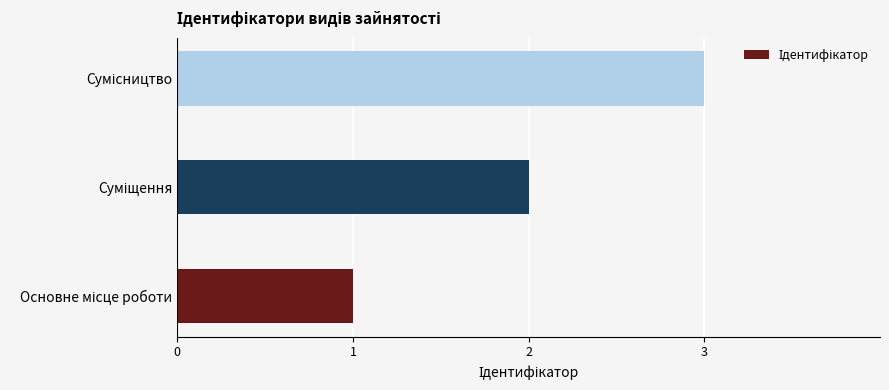

What is the sum of all values?

6